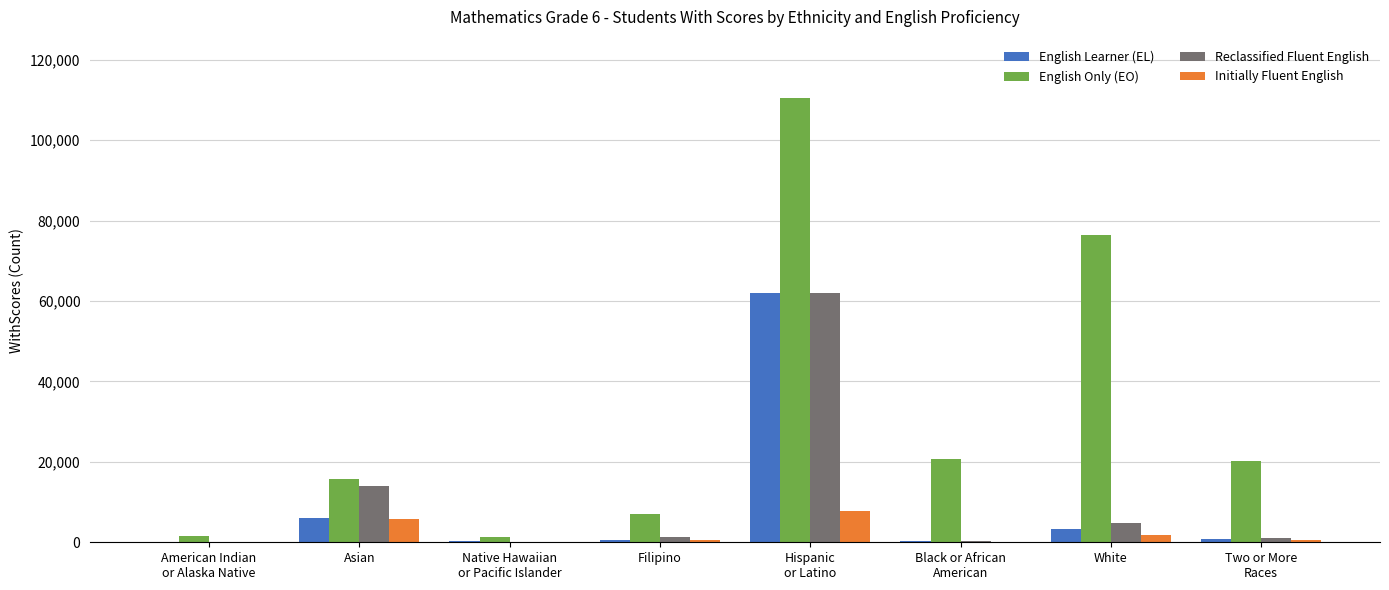

What is the sum of all Reclassified Fluent English values?

83832